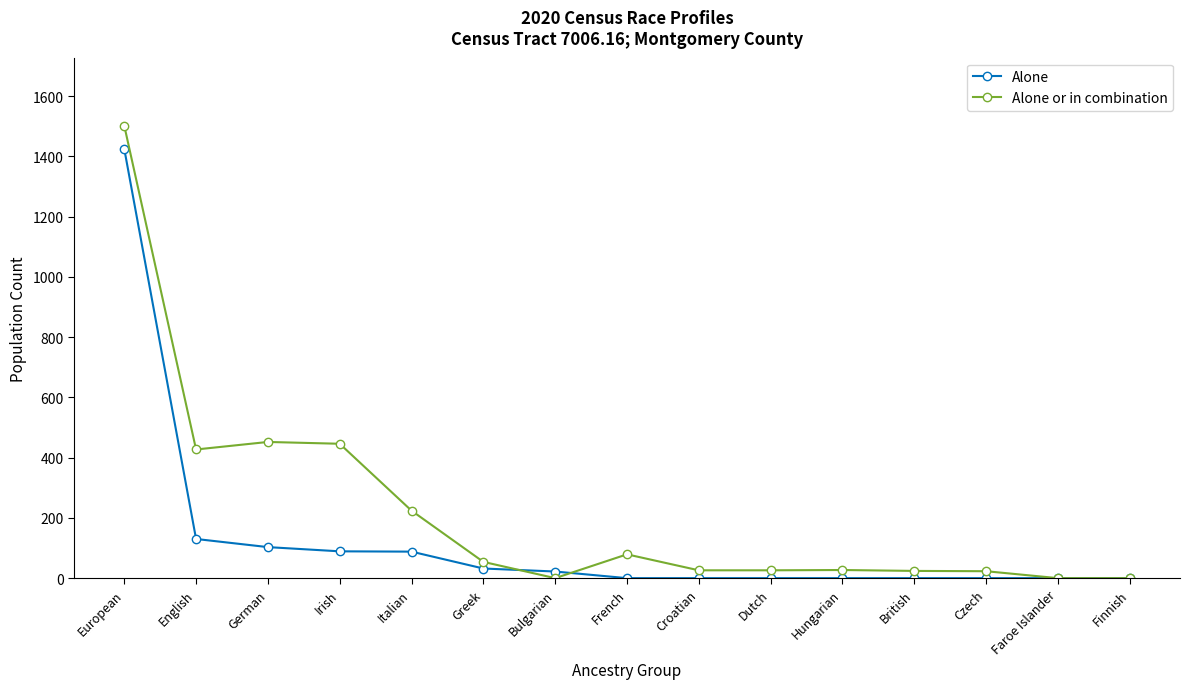

What is the difference between the Alone values at Greek and European?

1393